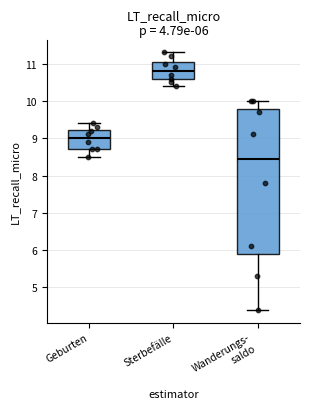

Which box has the lowest median line?

Wanderungs- saldo